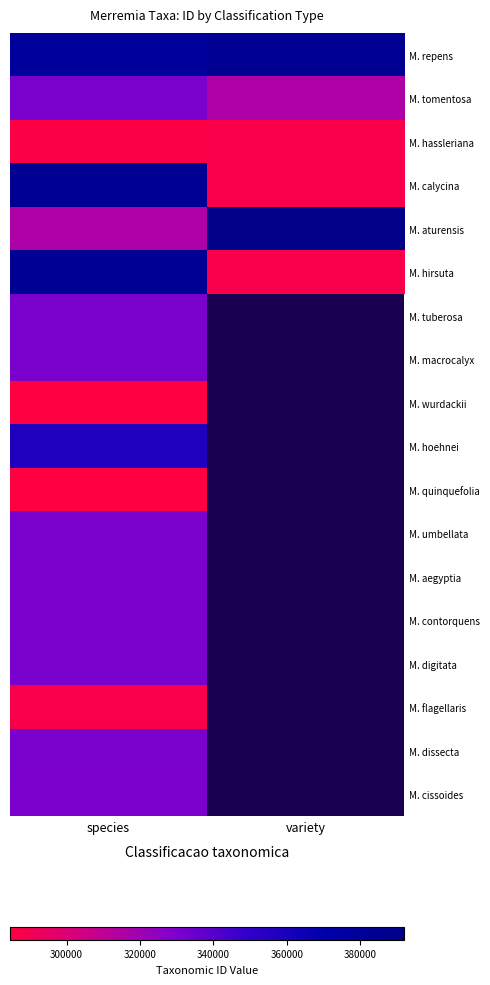

Count the number of categories in the chart.

2